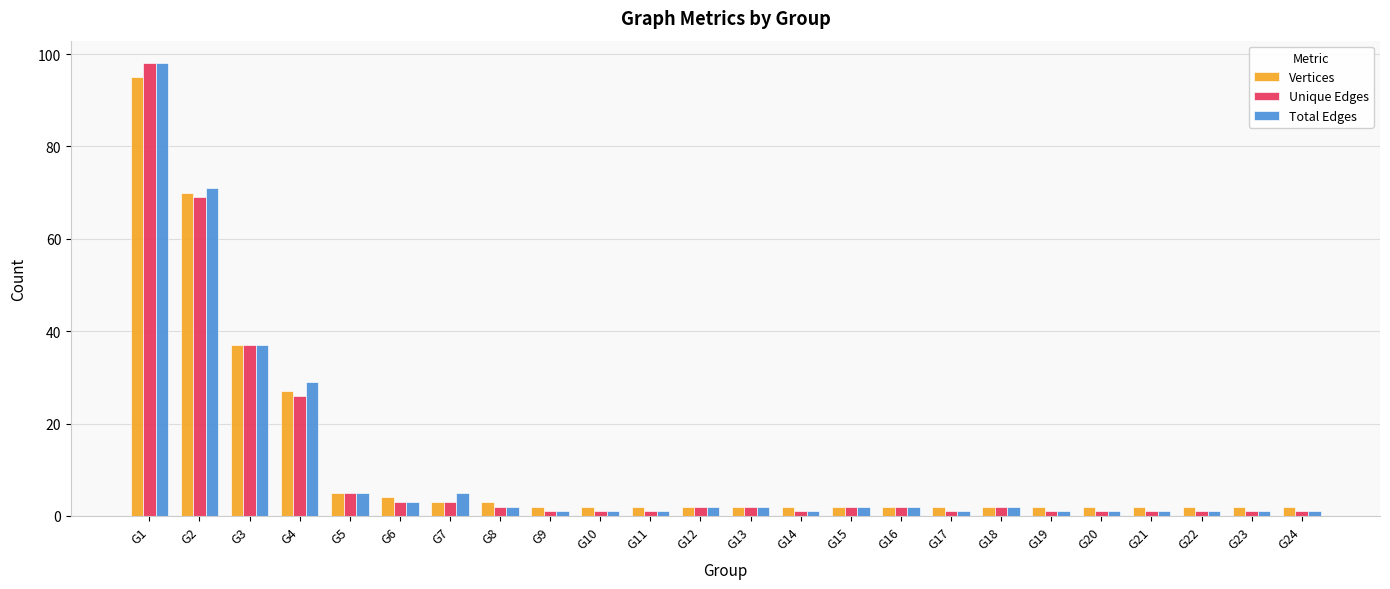

Reading left to right, extract all data points from this chart.

Vertices: G1=95	G2=70	G3=37	G4=27	G5=5	G6=4	G7=3	G8=3	G9=2	G10=2	G11=2	G12=2	G13=2	G14=2	G15=2	G16=2	G17=2	G18=2	G19=2	G20=2	G21=2	G22=2	G23=2	G24=2
Unique Edges: G1=98	G2=69	G3=37	G4=26	G5=5	G6=3	G7=3	G8=2	G9=1	G10=1	G11=1	G12=2	G13=2	G14=1	G15=2	G16=2	G17=1	G18=2	G19=1	G20=1	G21=1	G22=1	G23=1	G24=1
Total Edges: G1=98	G2=71	G3=37	G4=29	G5=5	G6=3	G7=5	G8=2	G9=1	G10=1	G11=1	G12=2	G13=2	G14=1	G15=2	G16=2	G17=1	G18=2	G19=1	G20=1	G21=1	G22=1	G23=1	G24=1